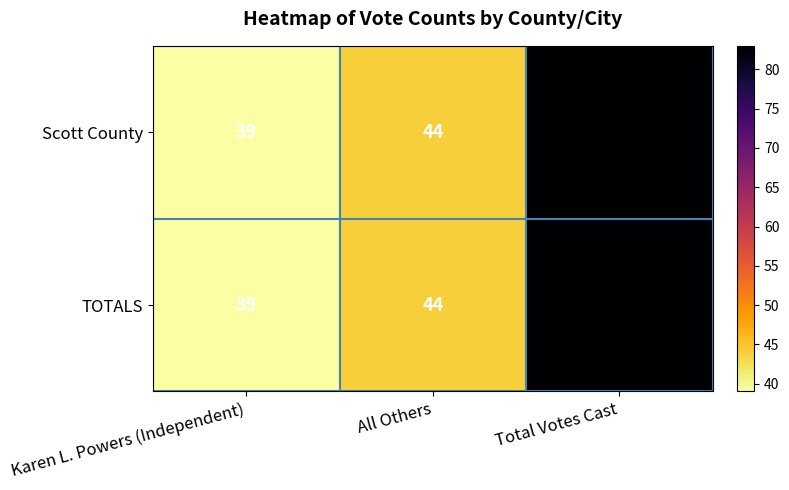

How many TOTALS values are between 39 and 83?

3